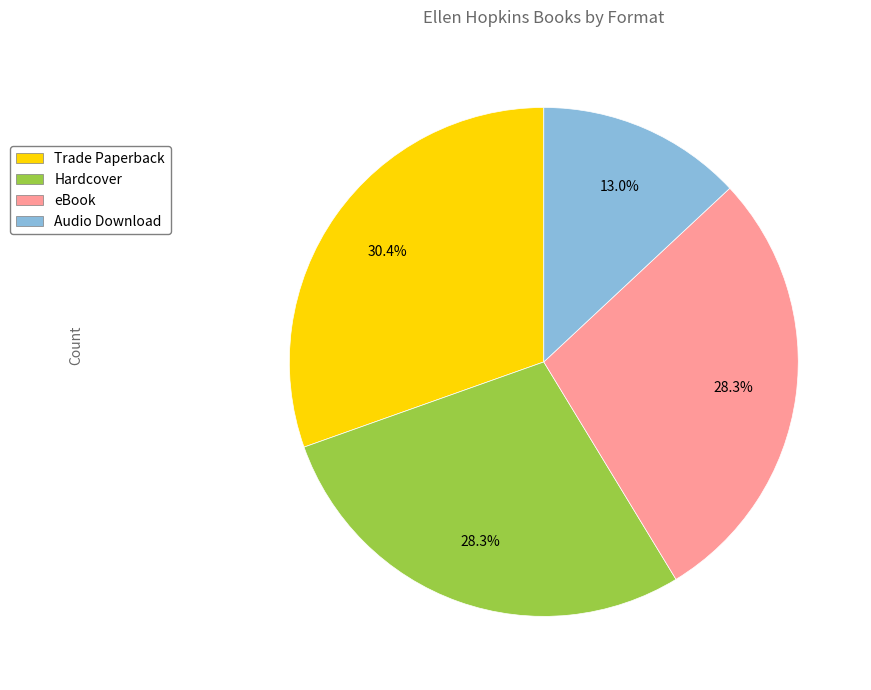

How many slices are in this pie chart?

4